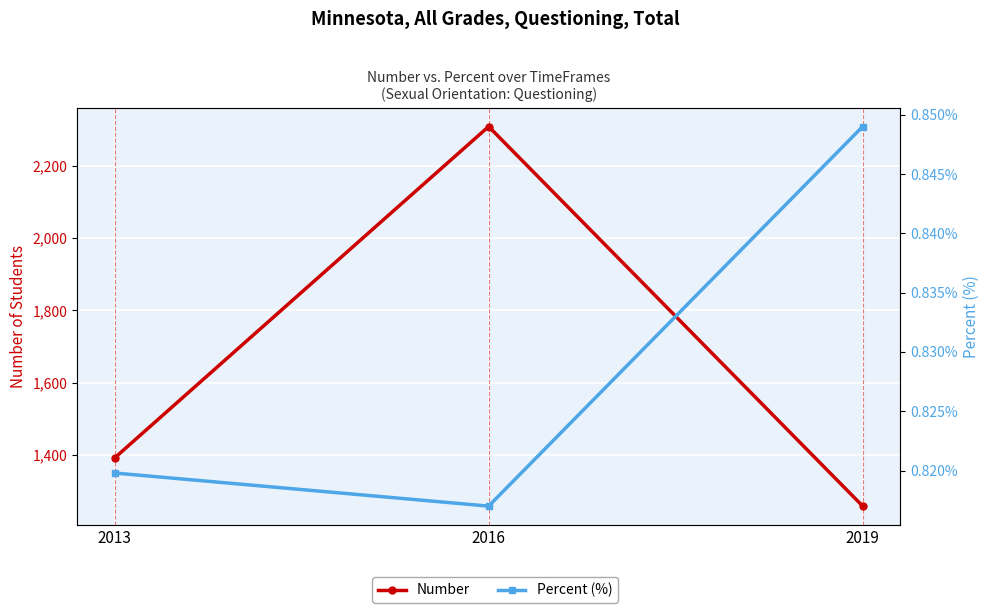

What is the maximum value shown in the chart?

2308.0